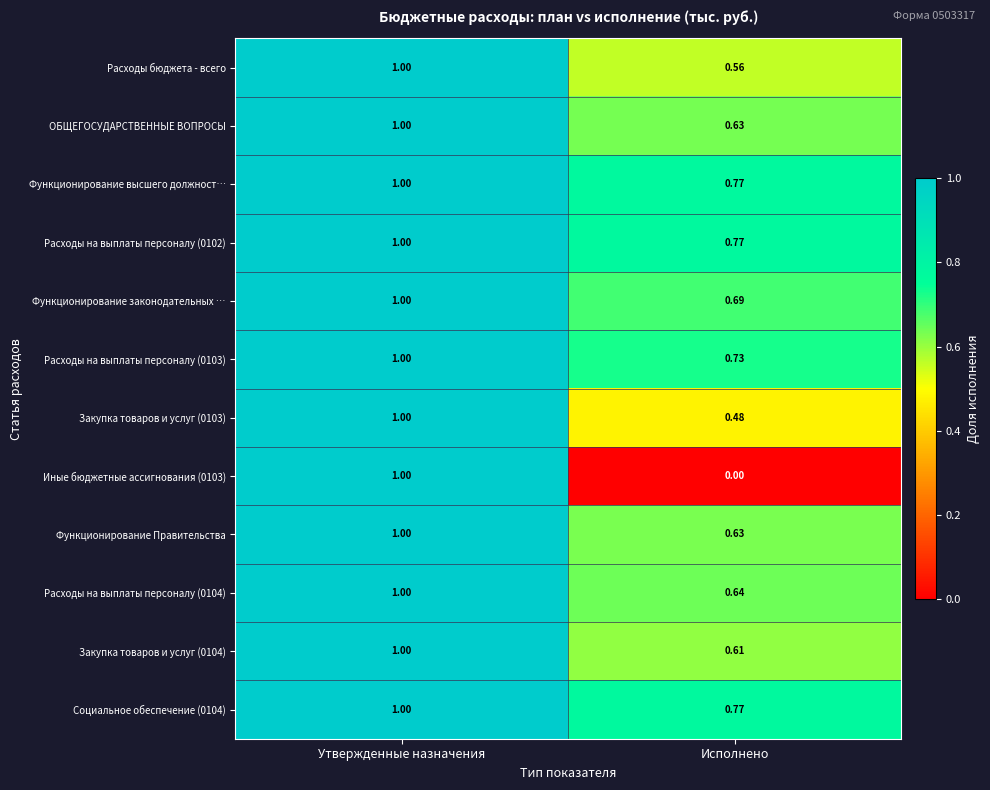

Which category has the lowest value in the Закупка товаров и услуг (0104) series?

Исполнено